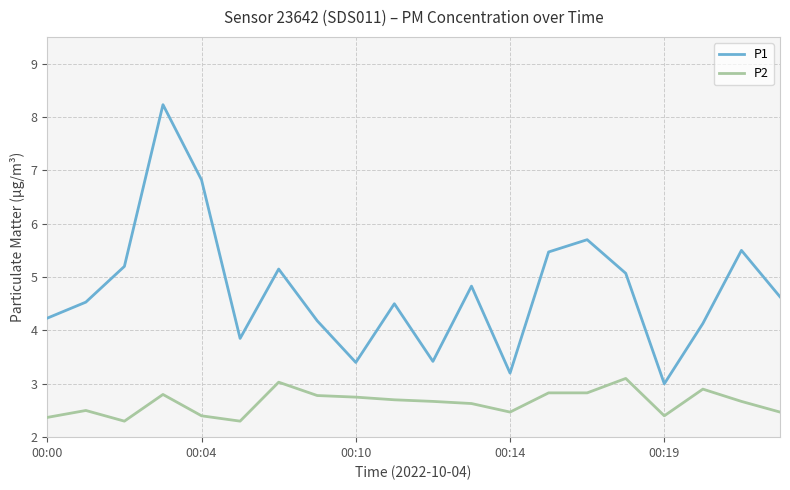

What is the difference between the maximum and minimum values in the P1 series?

5.2